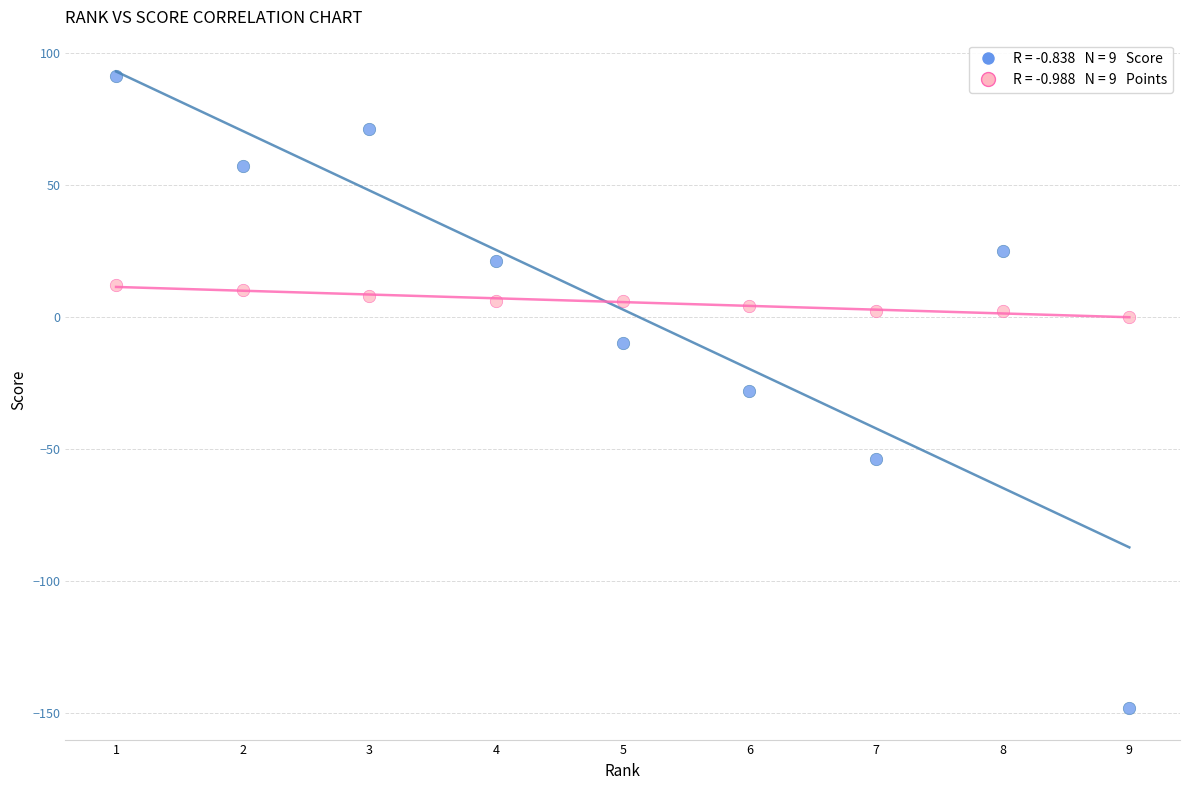

Across all data points, what is the range of Y values (max minus min)?

239